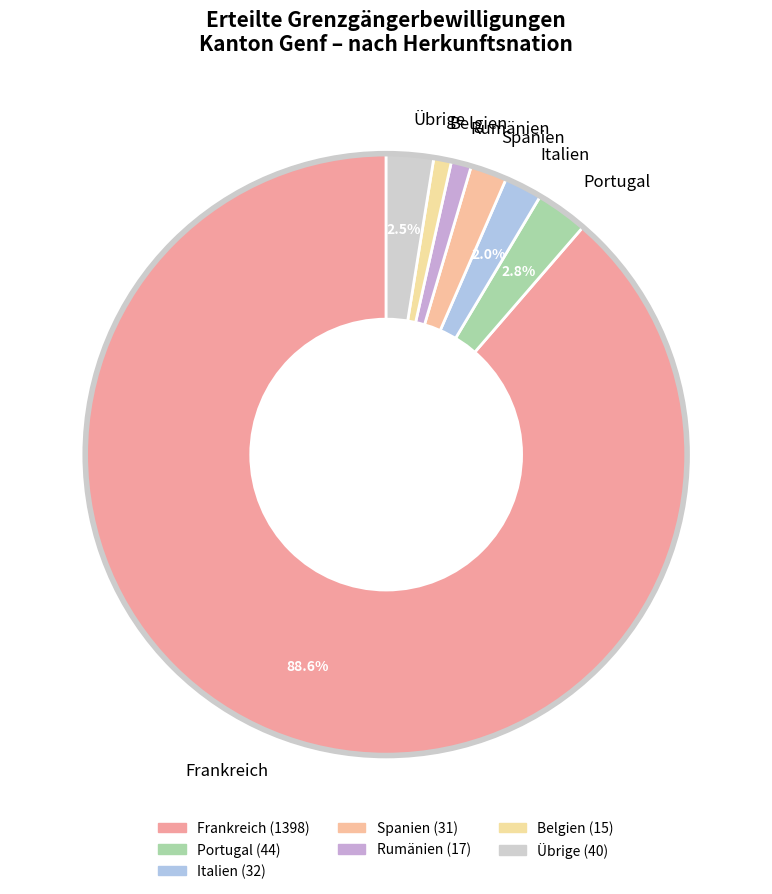

Does Frankreich represent more than half of the total?

Yes